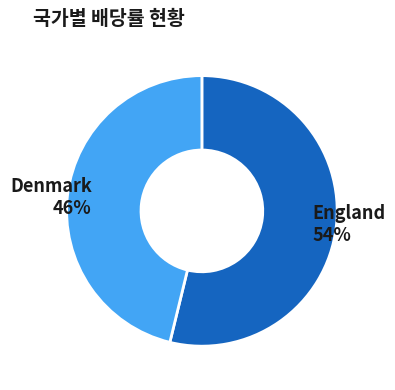

Approximately how many times larger is the value at Denmark compared to England?

0.9